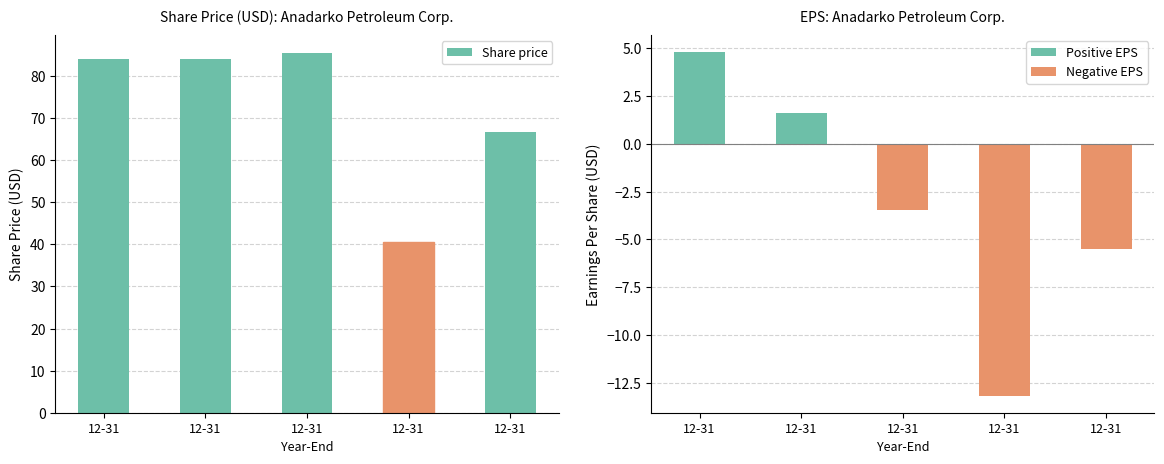

What is the value of the Share price bar at the 3rd from the left?

84.1